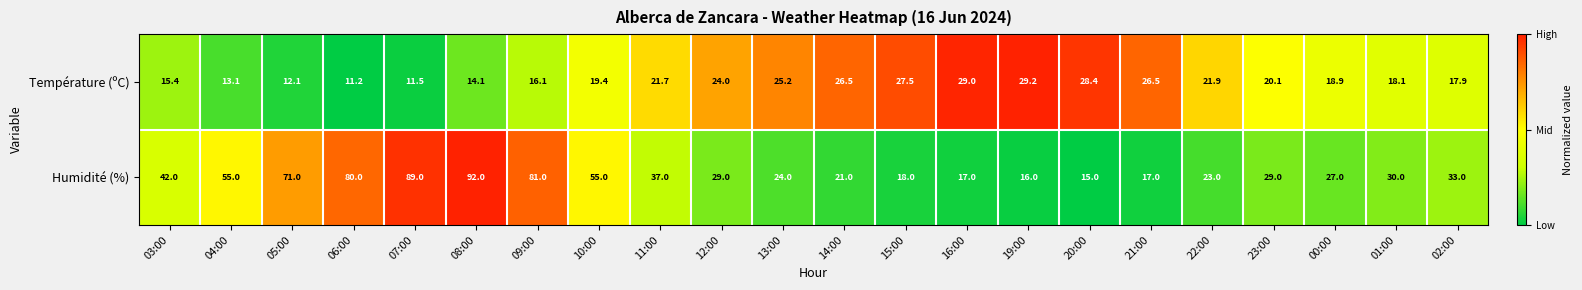

List the series in order of their peak value, highest first.

Humidité (%), Température (ºC)